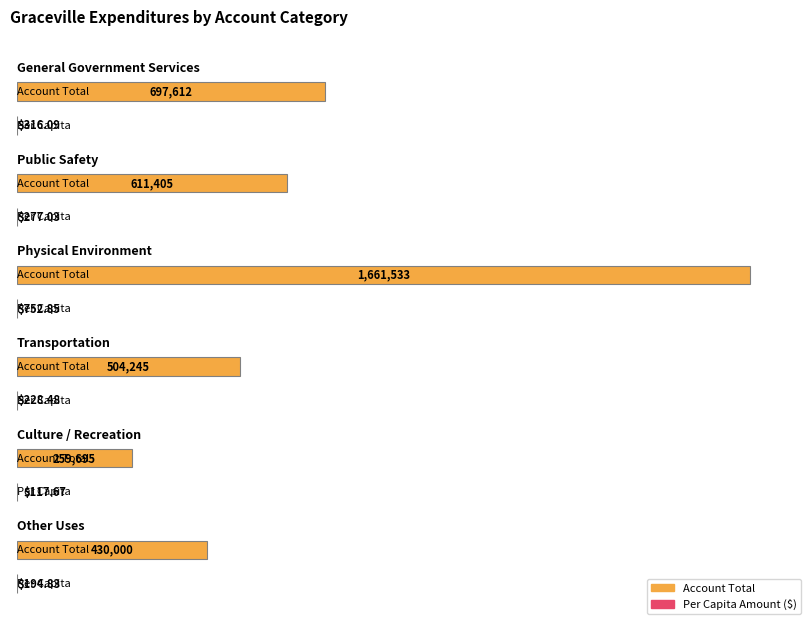

Where is Culture / Recreation nearest to the value 129906?

Per Capita Account Total